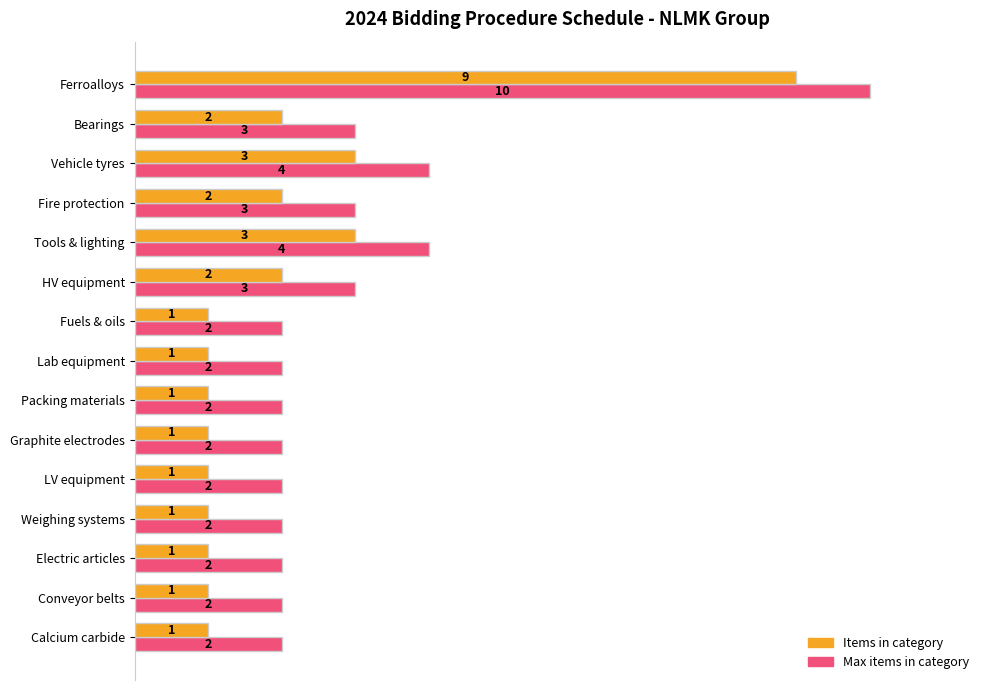

What are all the series names shown in the legend?

Items in category, Max items in category